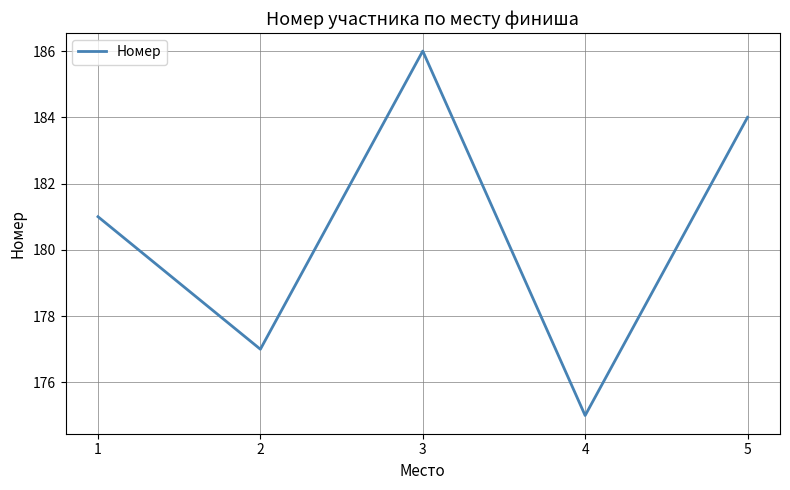

True or false: the data shows 184 at 5.

True